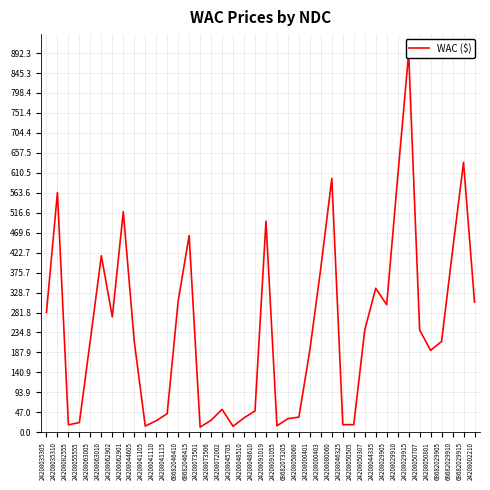

What is the change in value from 24208050307 to 24208029905?

+59.3